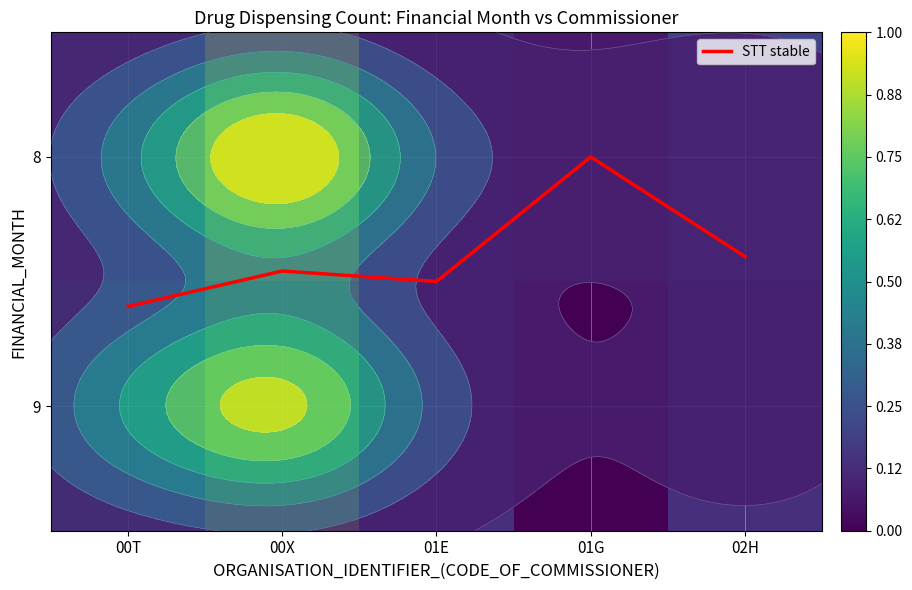

Between 02H and 01E, which is larger?

01E